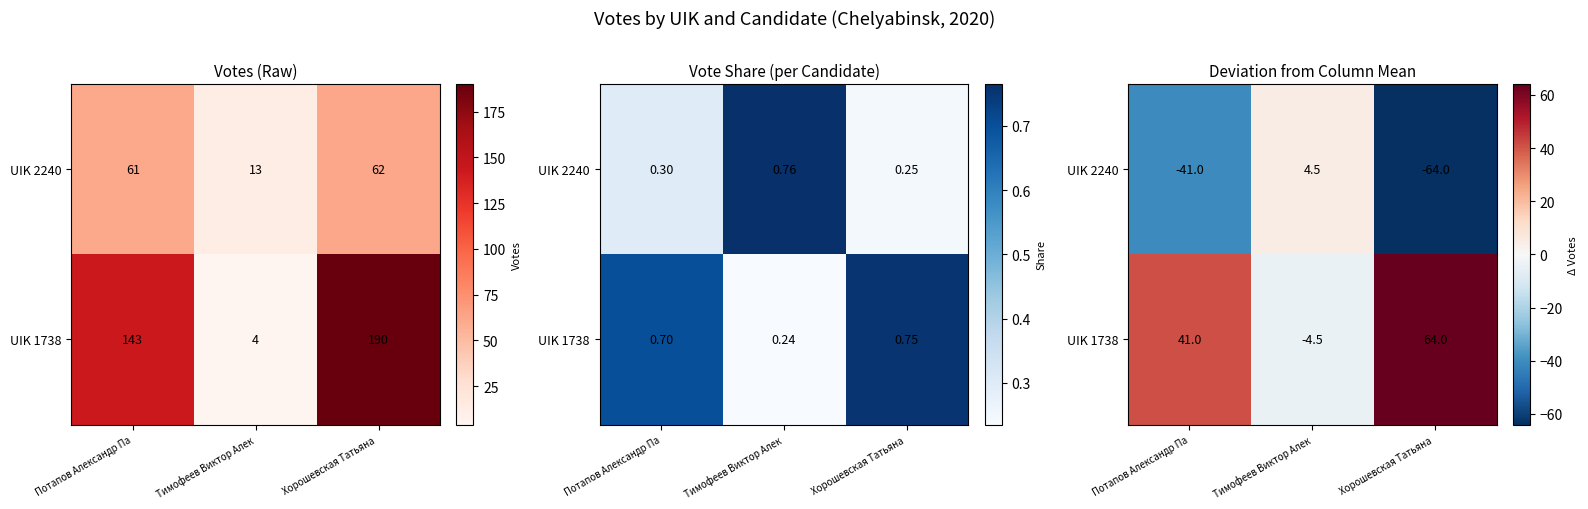

Is it true that UIK 2240 equals 4.5 at Тимофеев Виктор Алек?

True